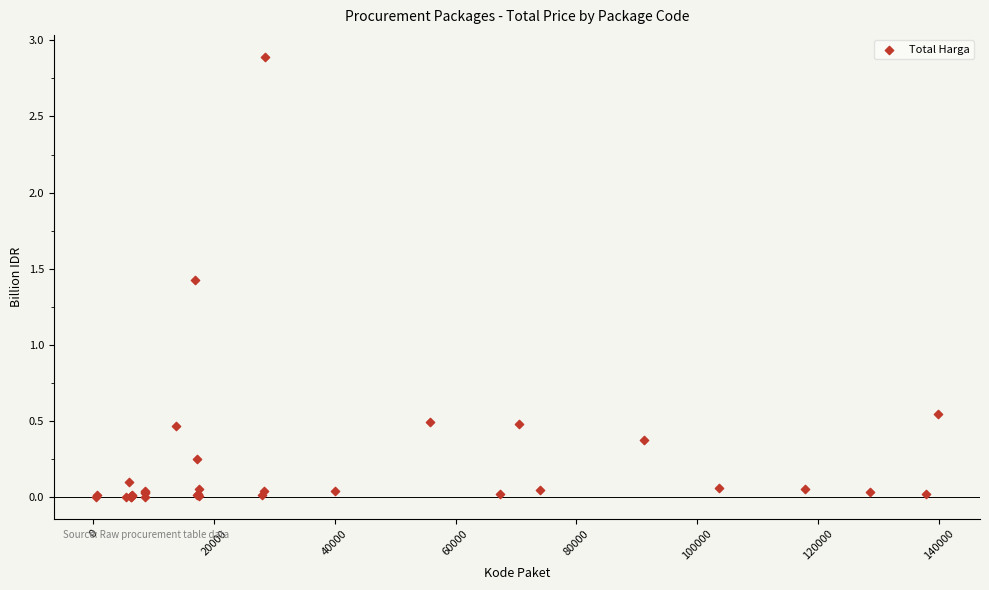

What Y value in the scatter plot is closest to 1?

1.4